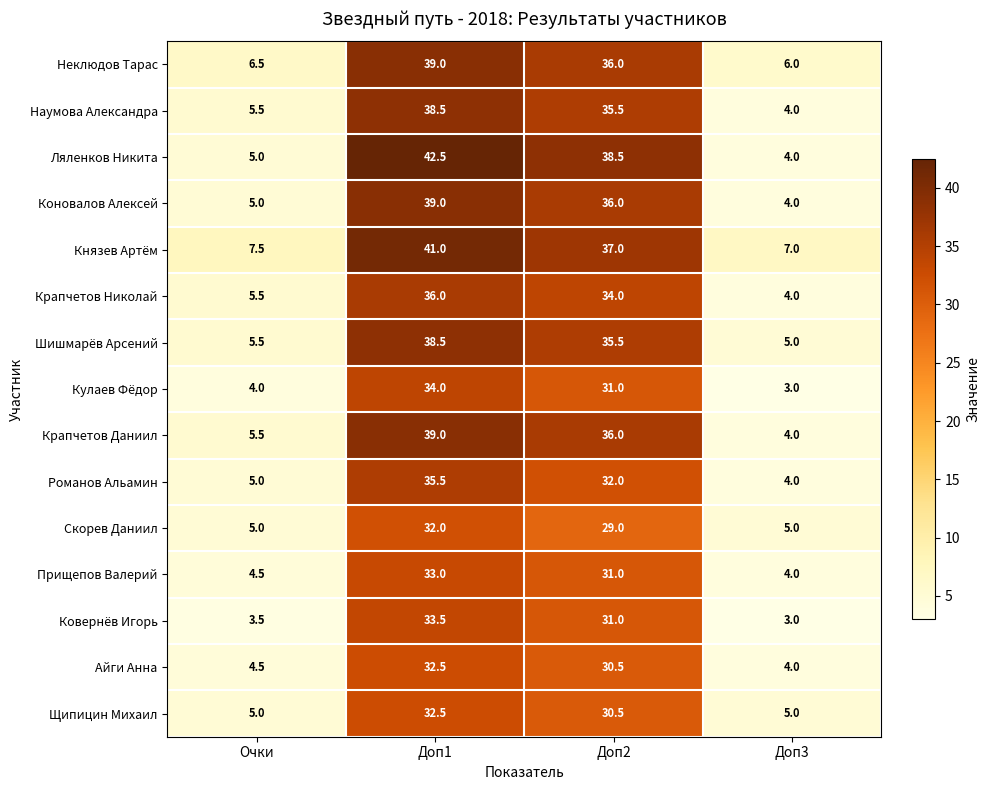

Which series has the widest spread of values?

Ляленков Никита